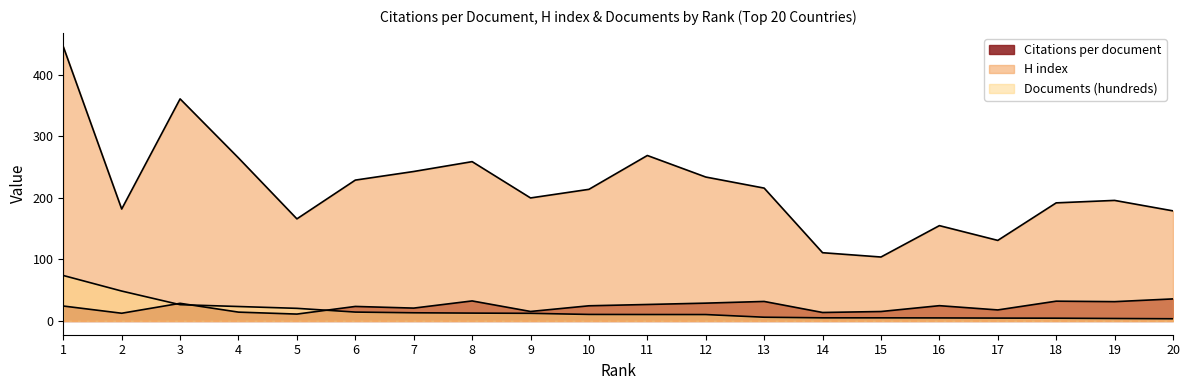

How many values in the Citations per document series exceed 24?

11